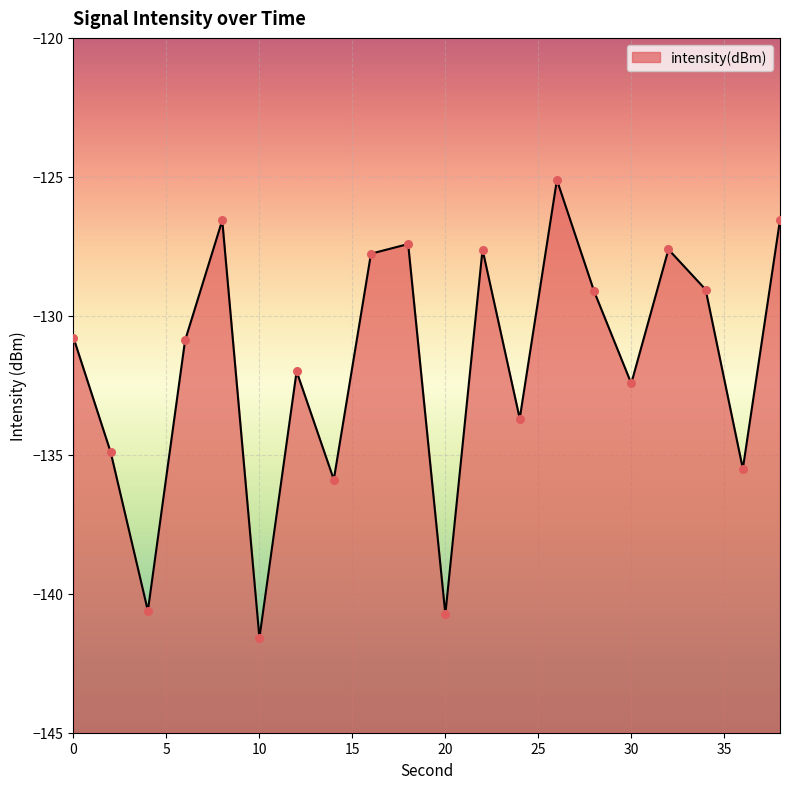

What is the change in value from 14 to 30?

+3.5